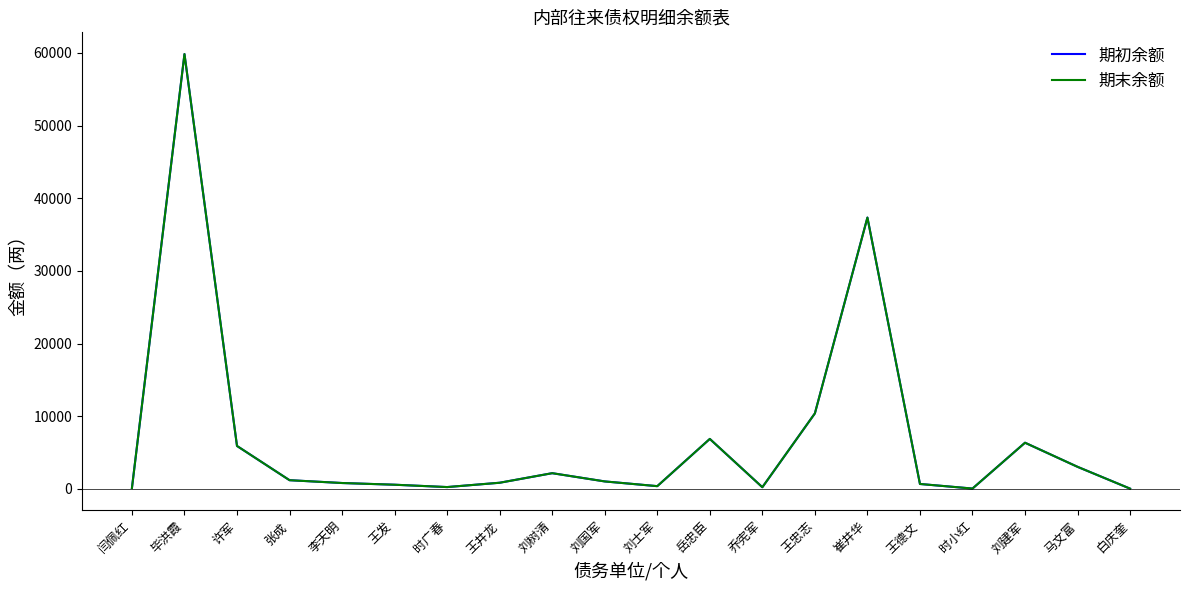

How many interior local peaks does the 期末余额 series have?

5